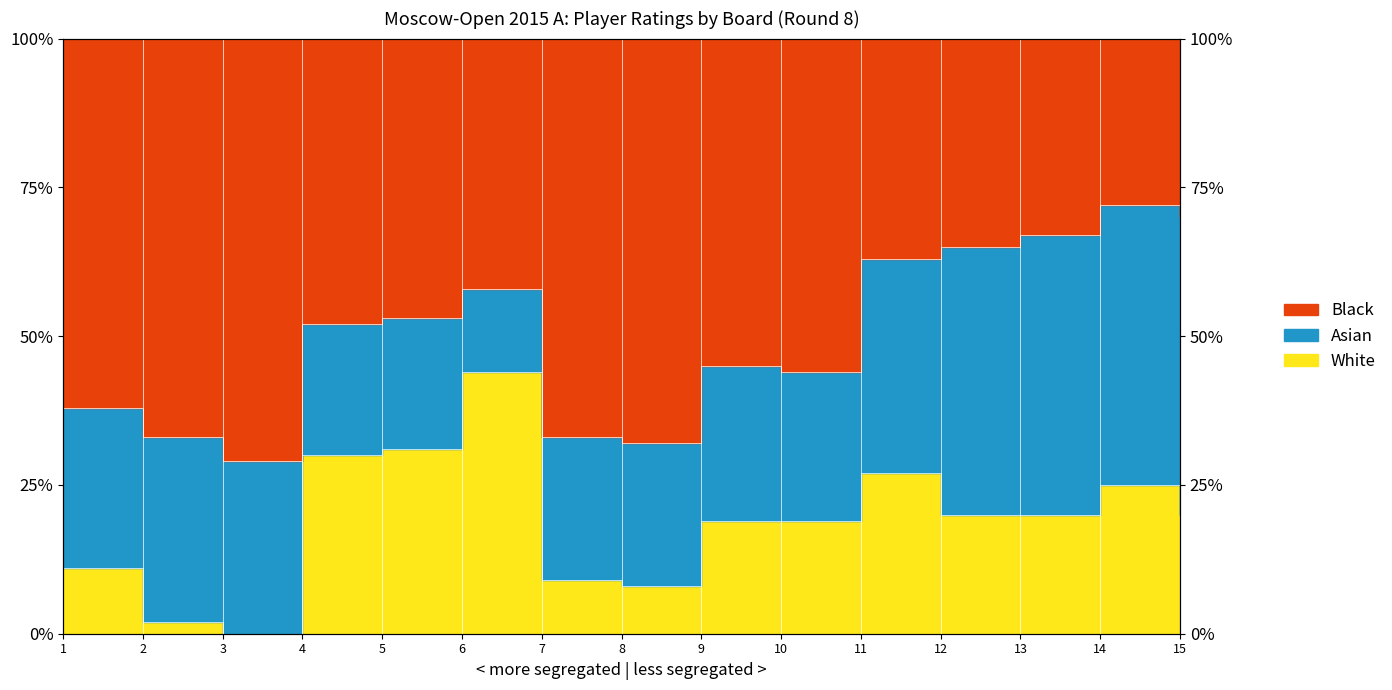

What is the value of the White point at the 14th from the left?

25.0